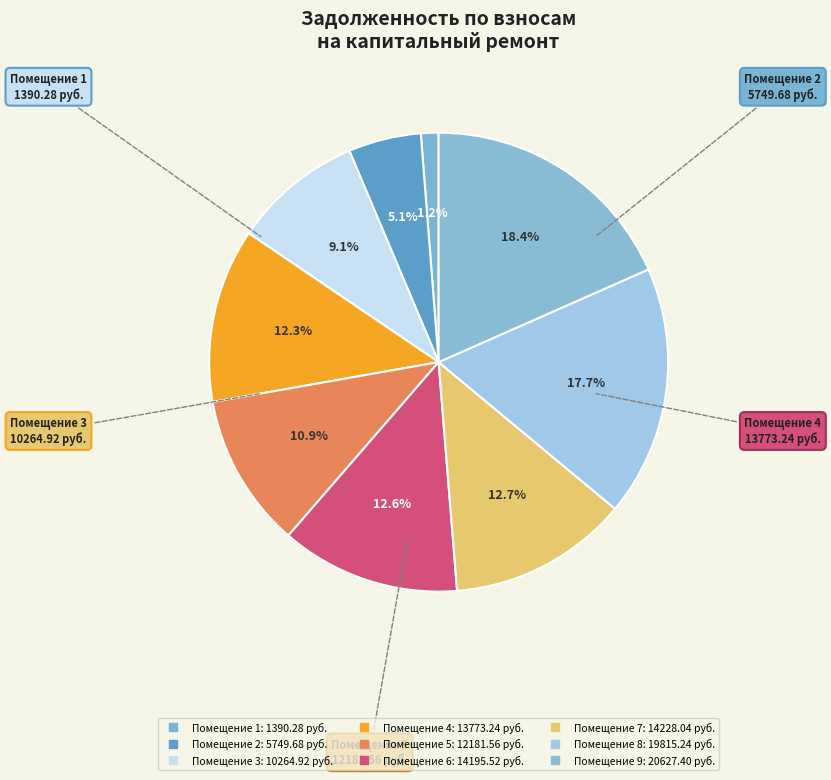

How many slices are in this pie chart?

9